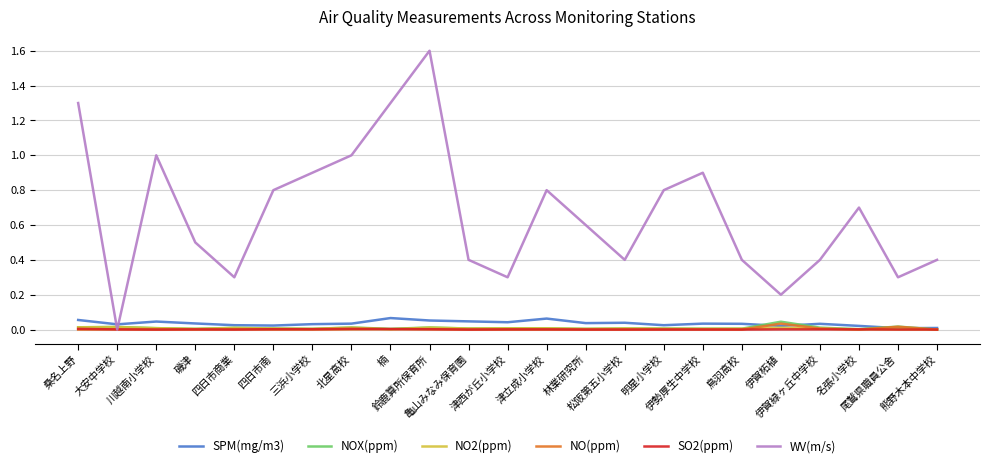

What position from the left is 松阪第五小学校?

15